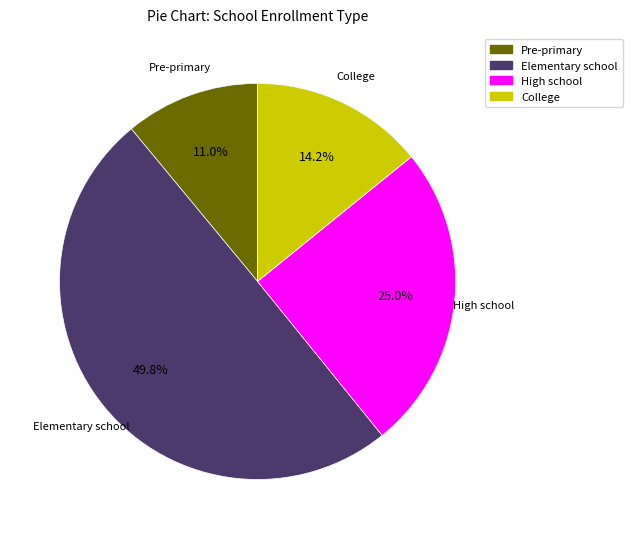

Is College the majority of the pie?

No